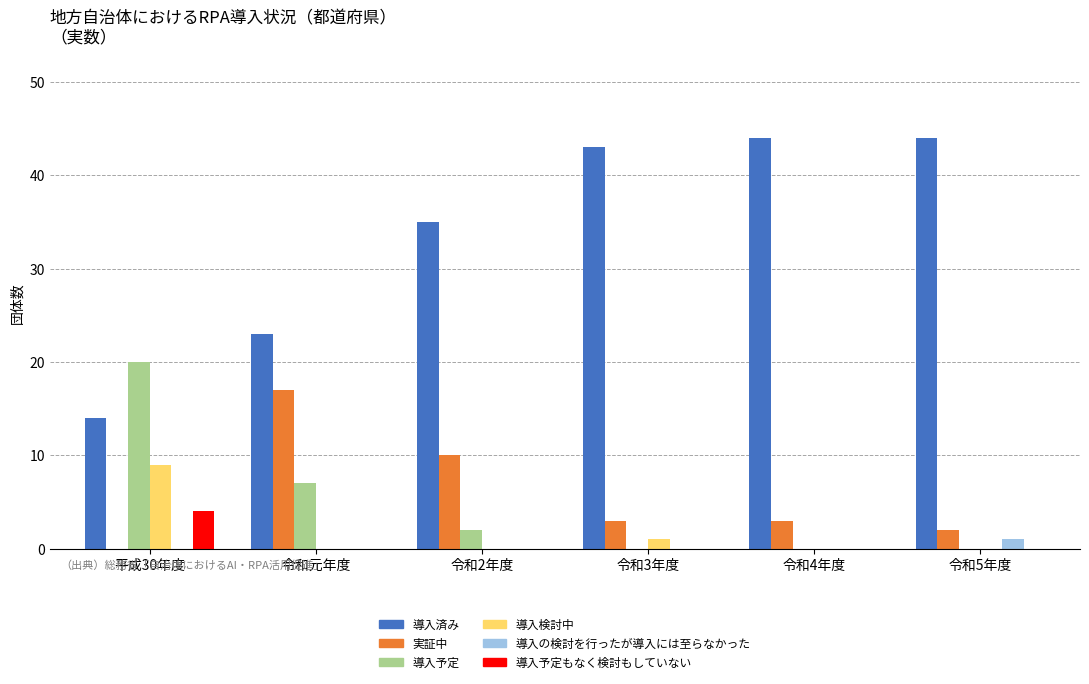

What is the total value across all series at 平成30年度?

47